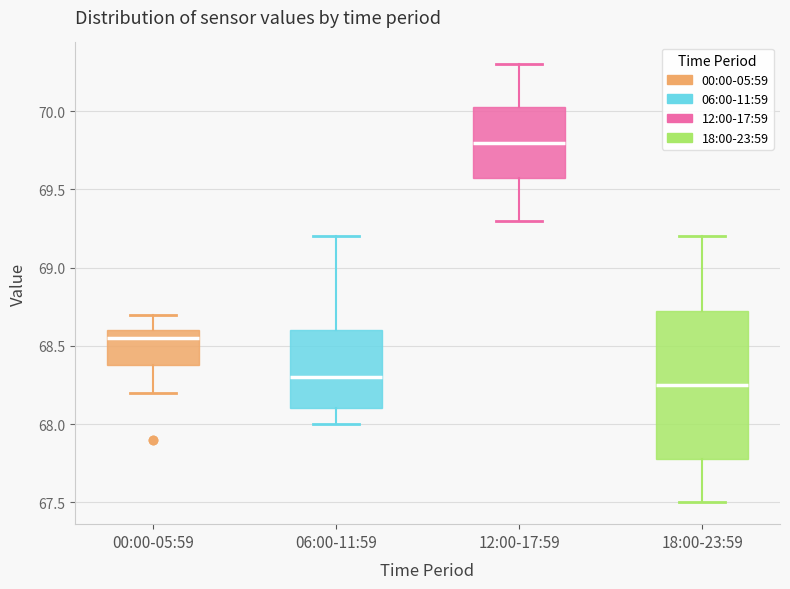

Reading left to right, transcribe this box plot: for each box, give where its median line is, the range the box spans, and where its two whiskers end, as read against the y-axis. The values are not printed on the chart, so give them approximately, as read against the axis.

00:00-05:59: median 68.55, box 68.40 to 68.60, whiskers 68.20 to 68.70
06:00-11:59: median 68.30, box 68.10 to 68.60, whiskers 68.00 to 69.20
12:00-17:59: median 69.80, box 69.60 to 70.05, whiskers 69.30 to 70.30
18:00-23:59: median 68.25, box 67.80 to 68.75, whiskers 67.50 to 69.20